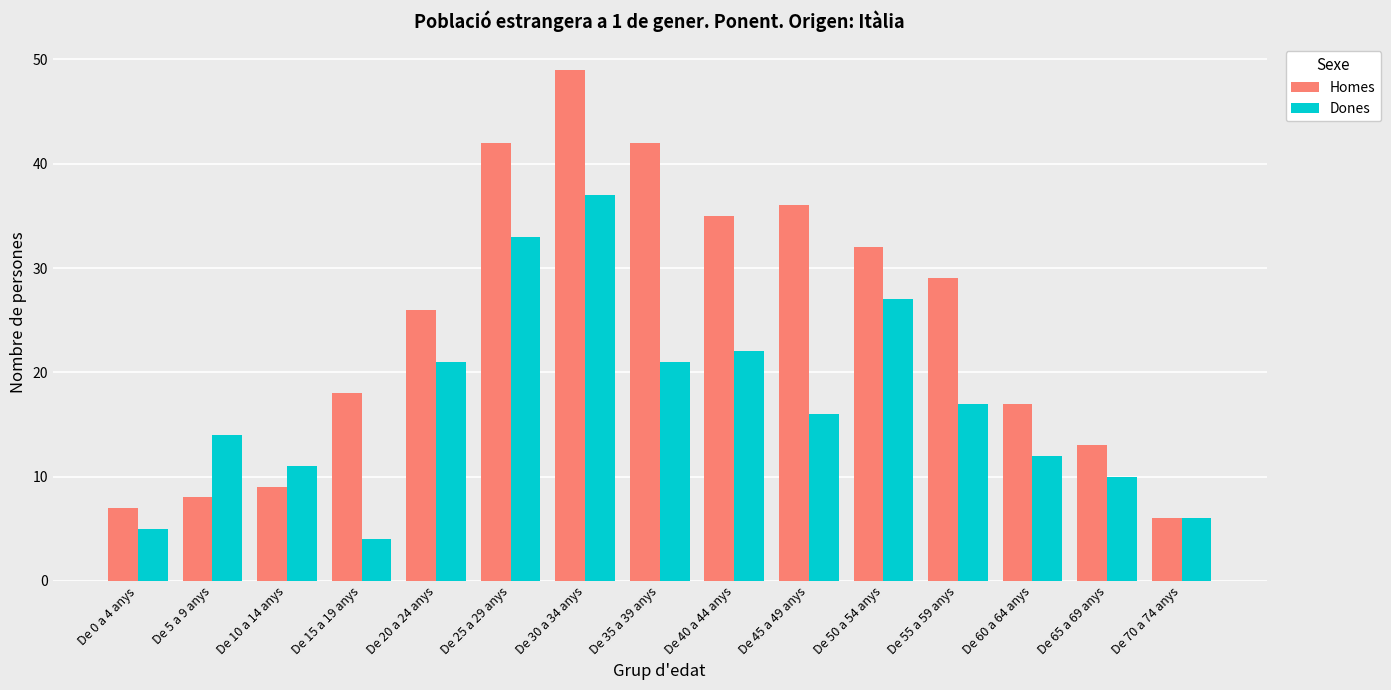

What is the sum of the Homes values at De 50 a 54 anys and De 60 a 64 anys?

49